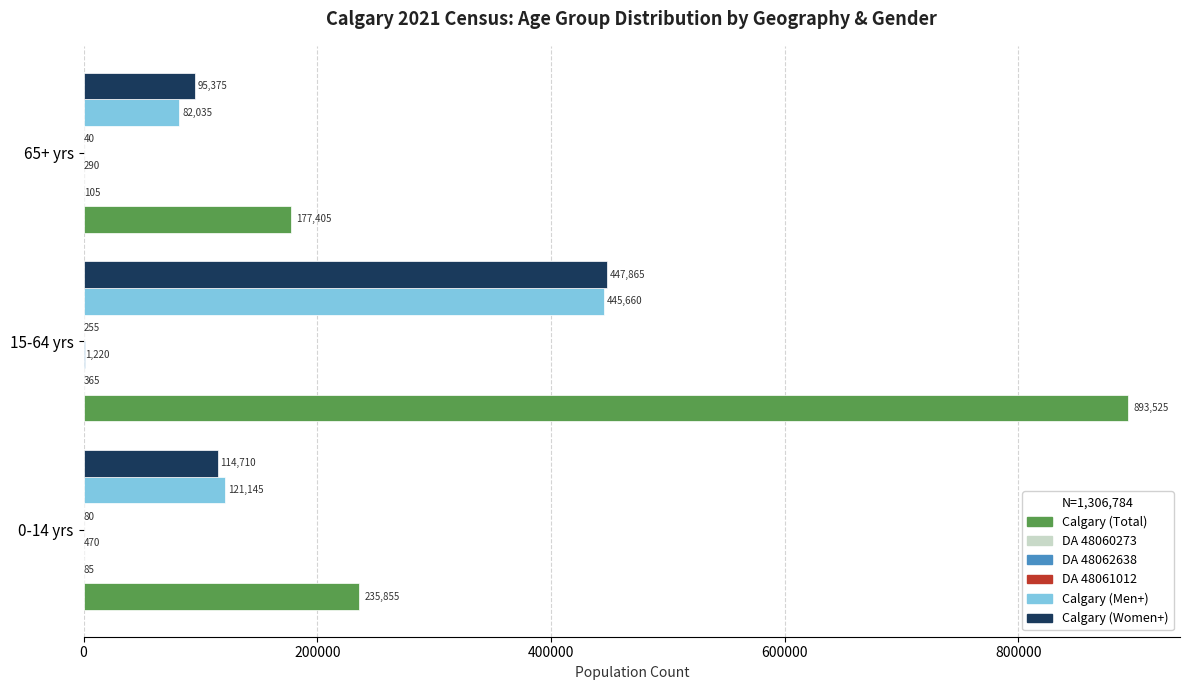

Is it true that Calgary (Total) equals 279486 at 15-64 yrs?

False